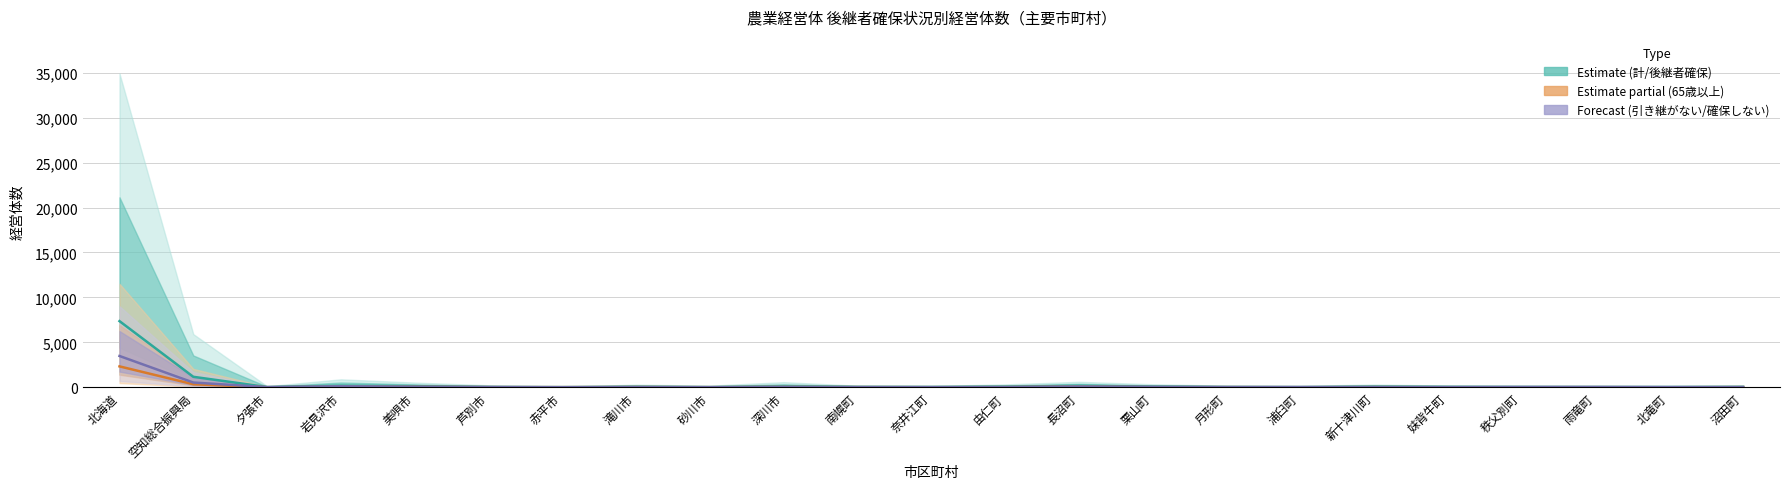

Reading left to right, transcribe all the data shown in this chart.

後継者確保小計 (col_4): 7357	1161	20	175	119	28	15	50	13	94	40	31	61	158	72	29	13	63	43	31	22	23	46
65歳以上後継者確保 (col_11): 2321	330	4	42	36	12	8	20	8	24	13	6	15	56	14	11	4	16	7	5	7	1	13
引き継がない (col_9): 3477	523	11	101	48	19	1	18	5	30	12	8	17	73	36	16	18	19	14	24	23	14	12